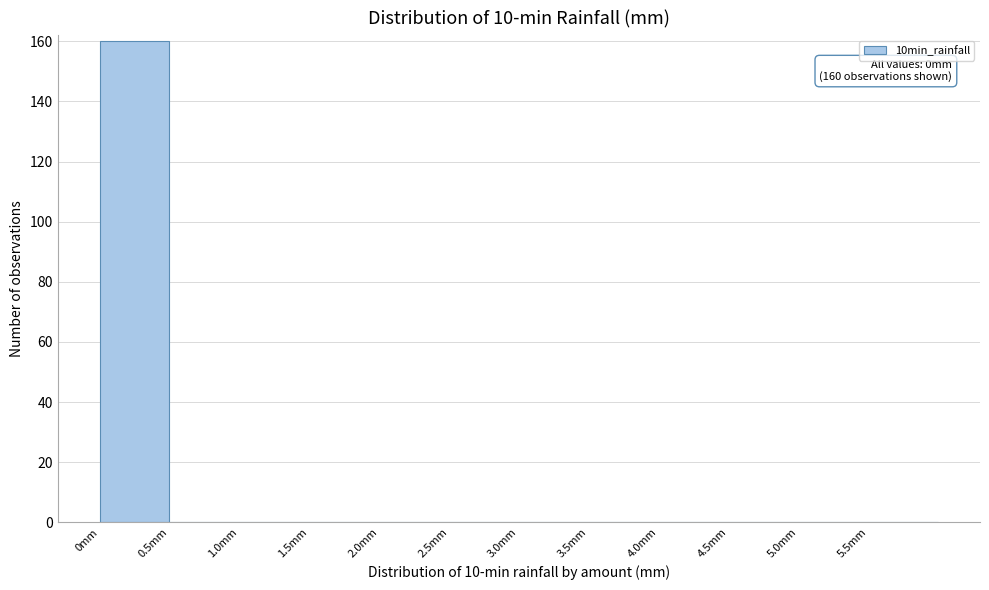

Which range on the x-axis has the tallest bar?

0.0 to 0.5